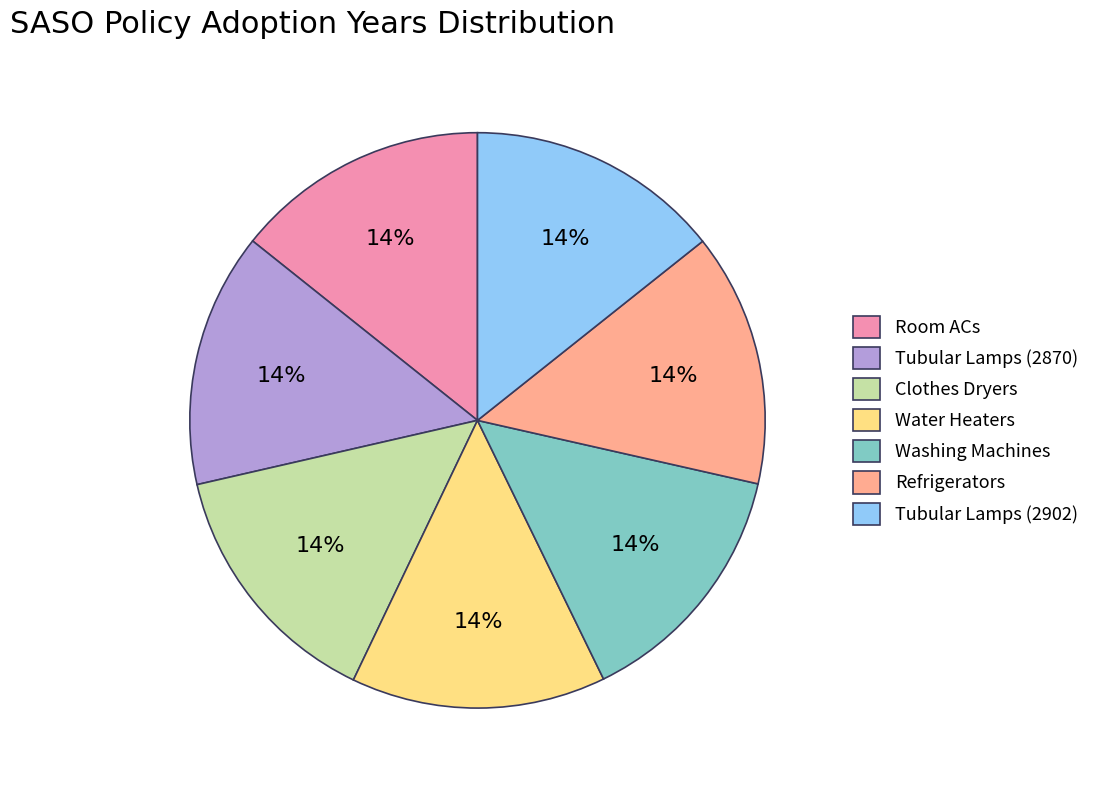

To the nearest percent, what is the average slice percentage?

14%